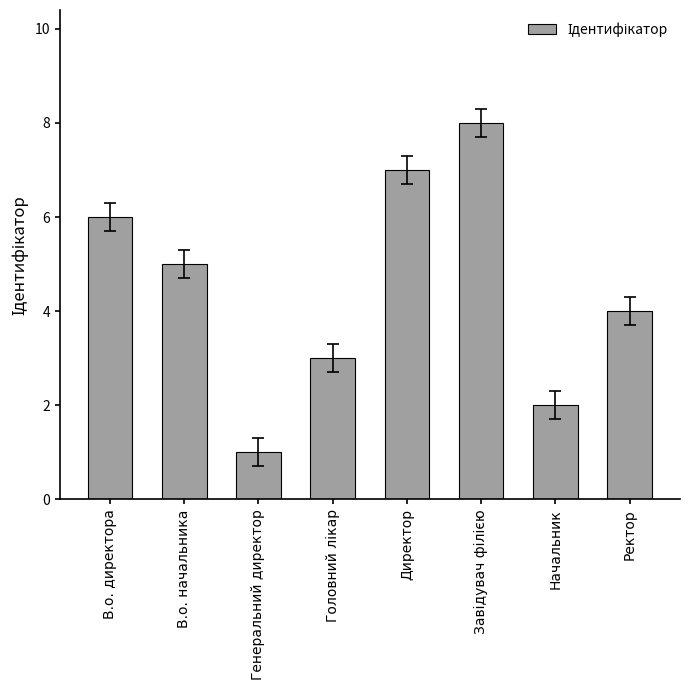

Reading left to right, transcribe all the data shown in this chart.

6	5	1	3	7	8	2	4